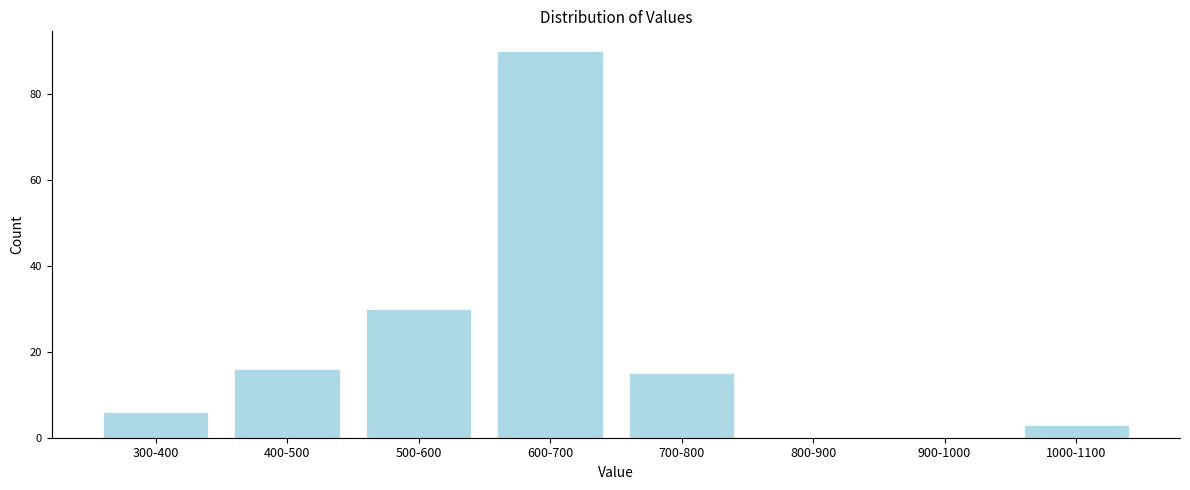

Reading left to right, transcribe all the data shown in this chart.

300-400=6	400-500=16	500-600=30	600-700=90	700-800=15	800-900=0	900-1000=0	1000-1100=3